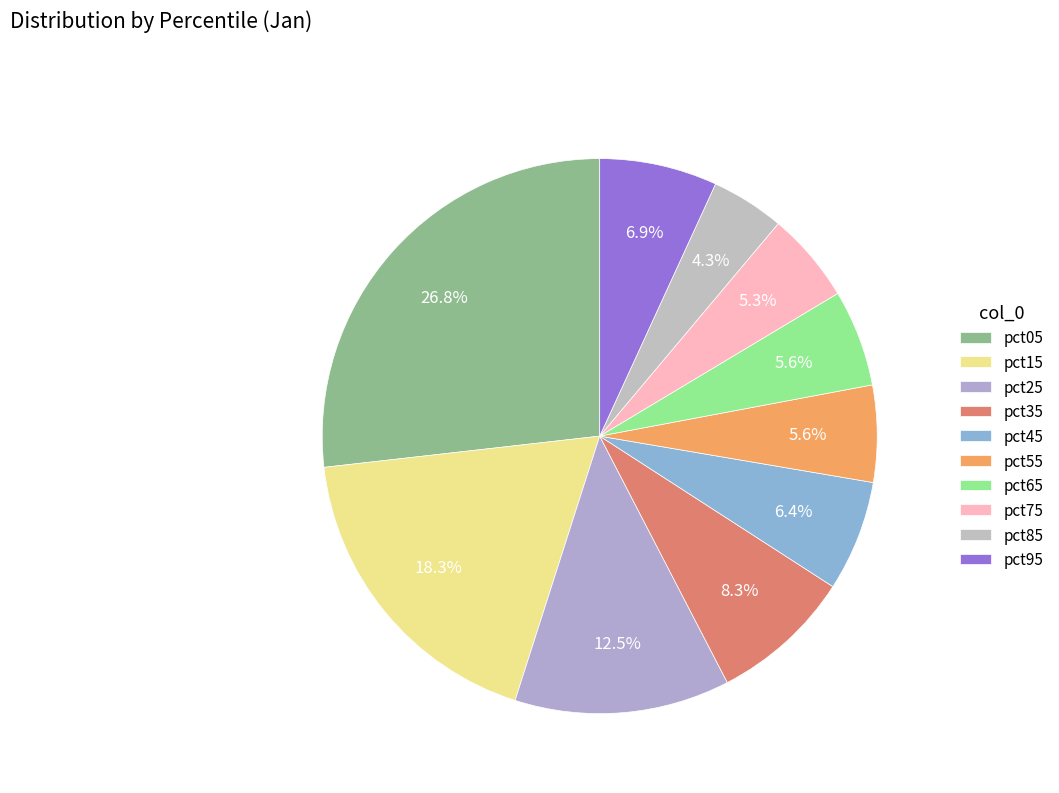

To the nearest percent, what is the difference between the largest and smallest slice percentages?

23%